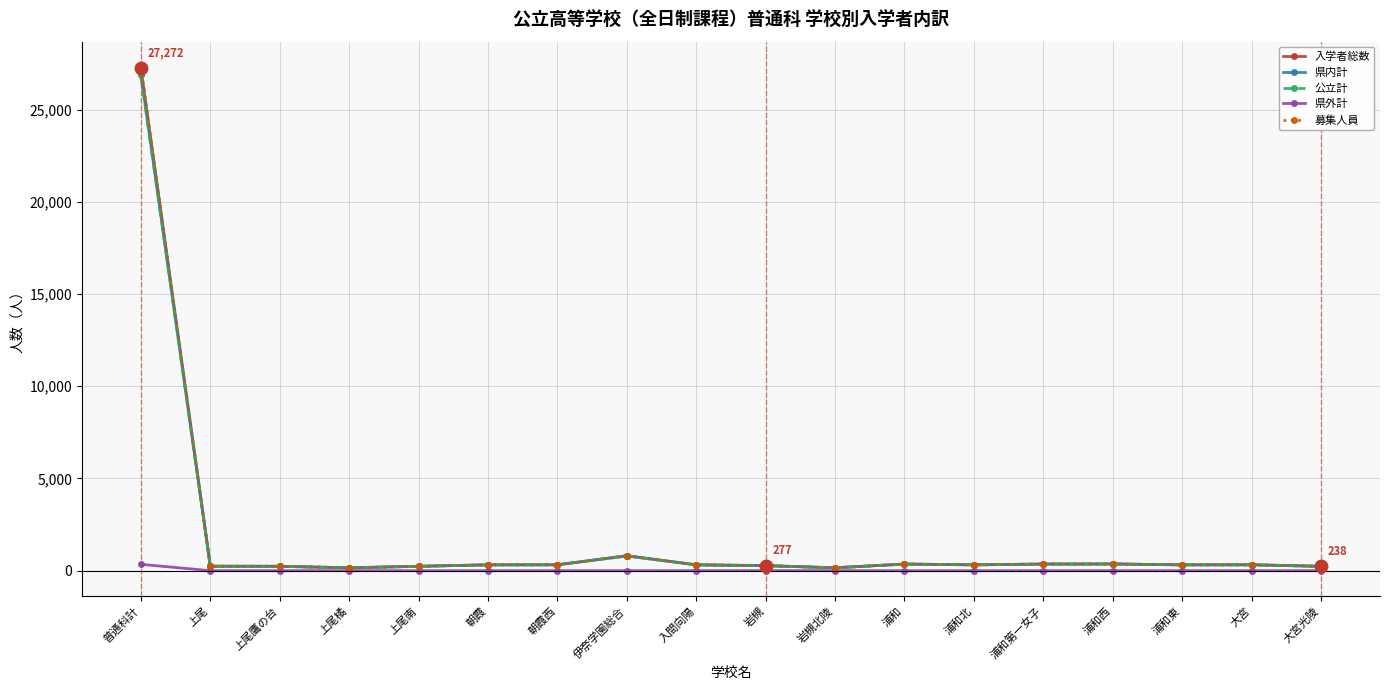

What is the label of the 15th point from the left?

浦和西